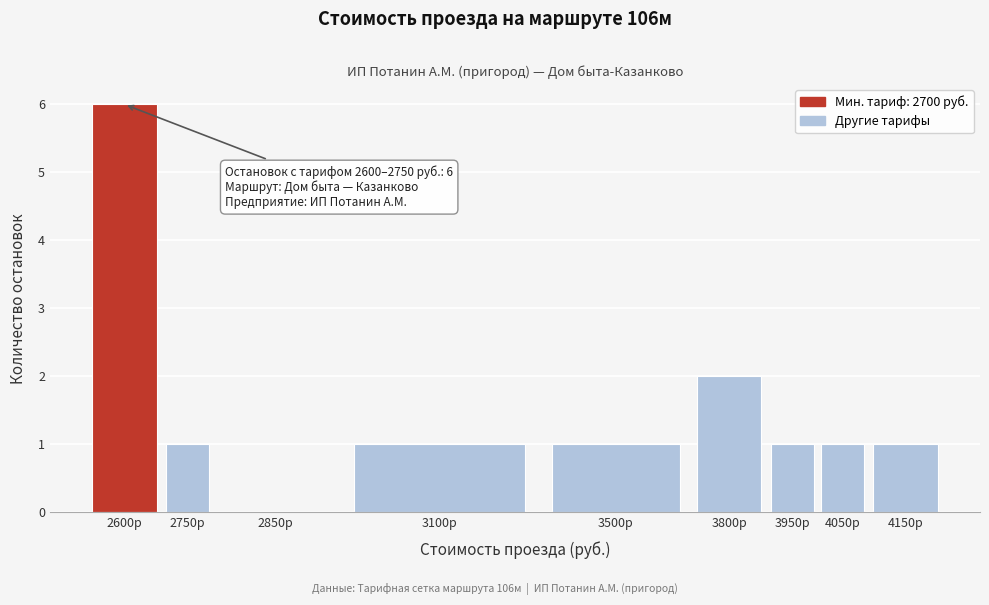

Reading right to left, extract all data points from this chart.

4150р=1	4050р=1	3950р=1	3800р=2	3500р=1	3100р=1	2850р=0	2750р=1	2600р=6